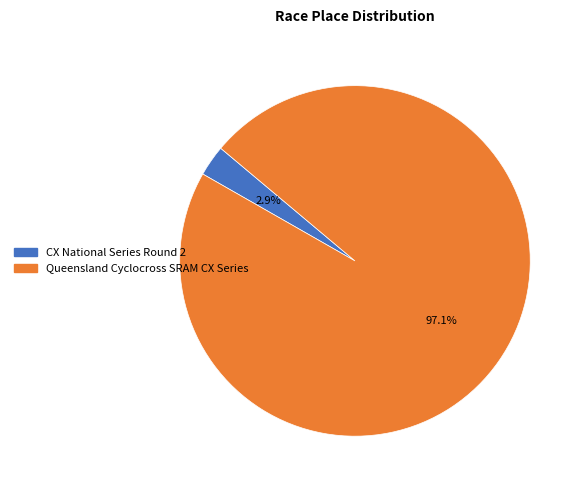

Count the number of slices in the pie.

2